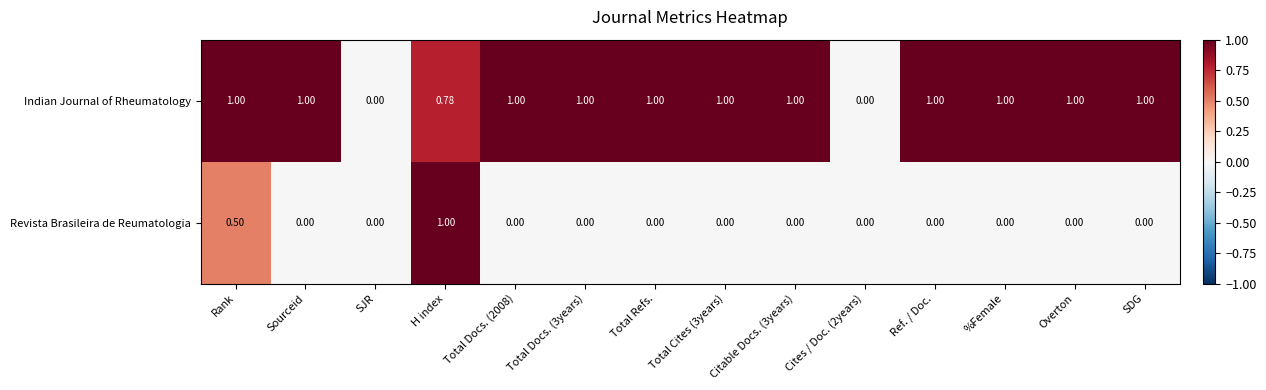

At which category is the sum across all series the highest?

H index